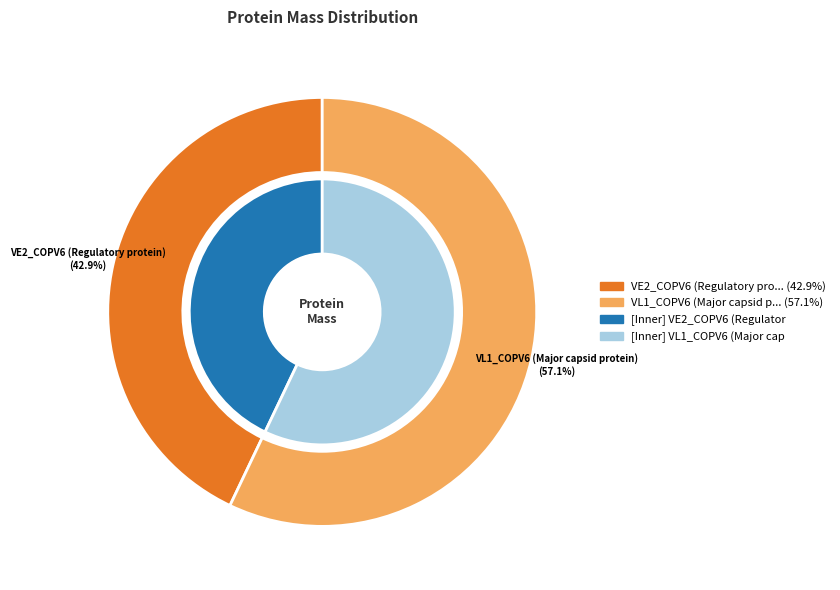

What is the ratio of the value at VE2_COPV6 (Regulatory protein) to the value at VL1_COPV6 (Major capsid protein)?

0.8